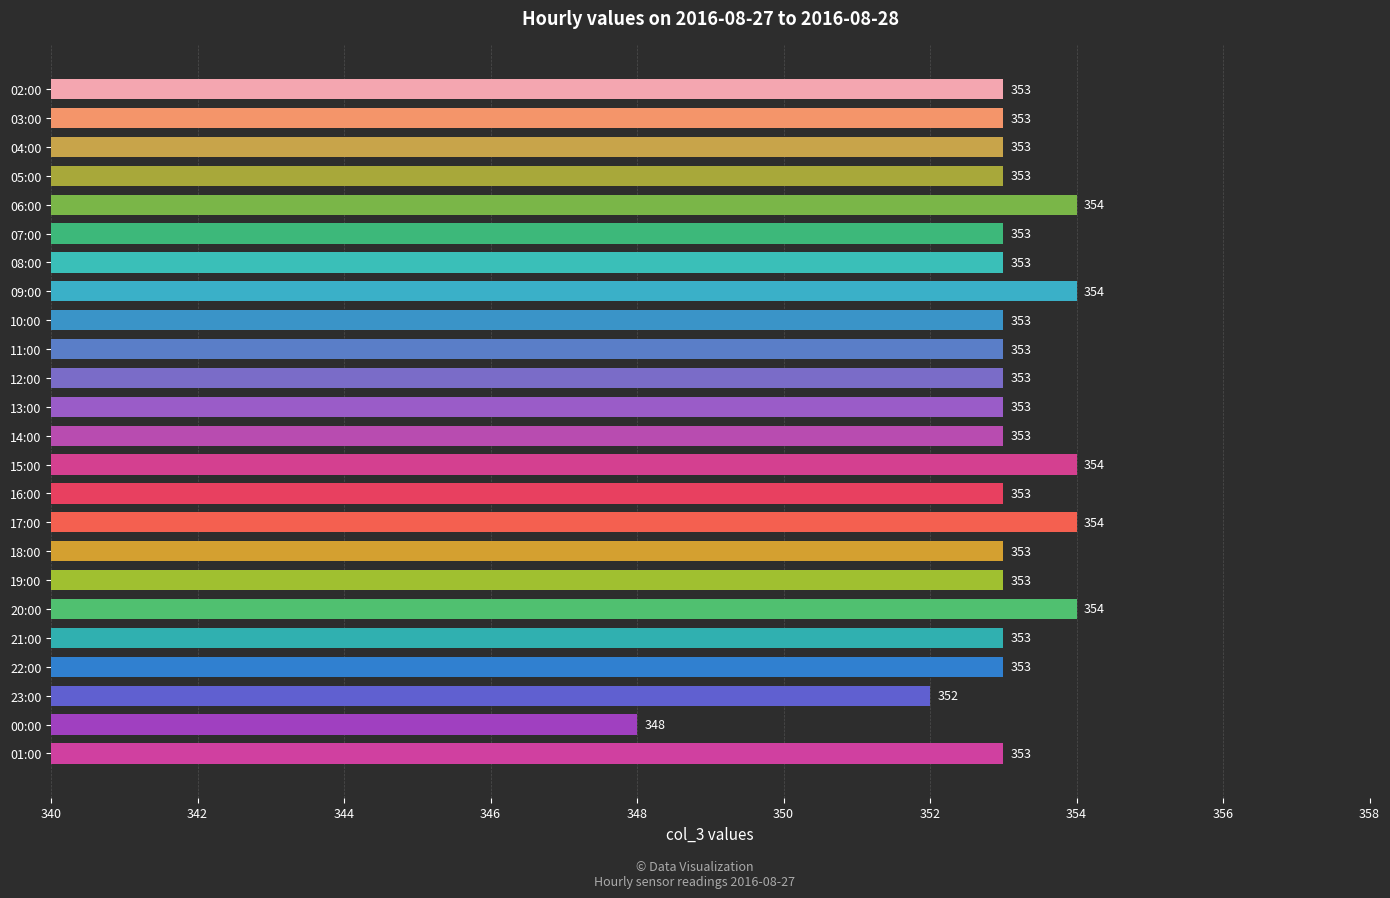

Count the values in the range 353 to 354.

22